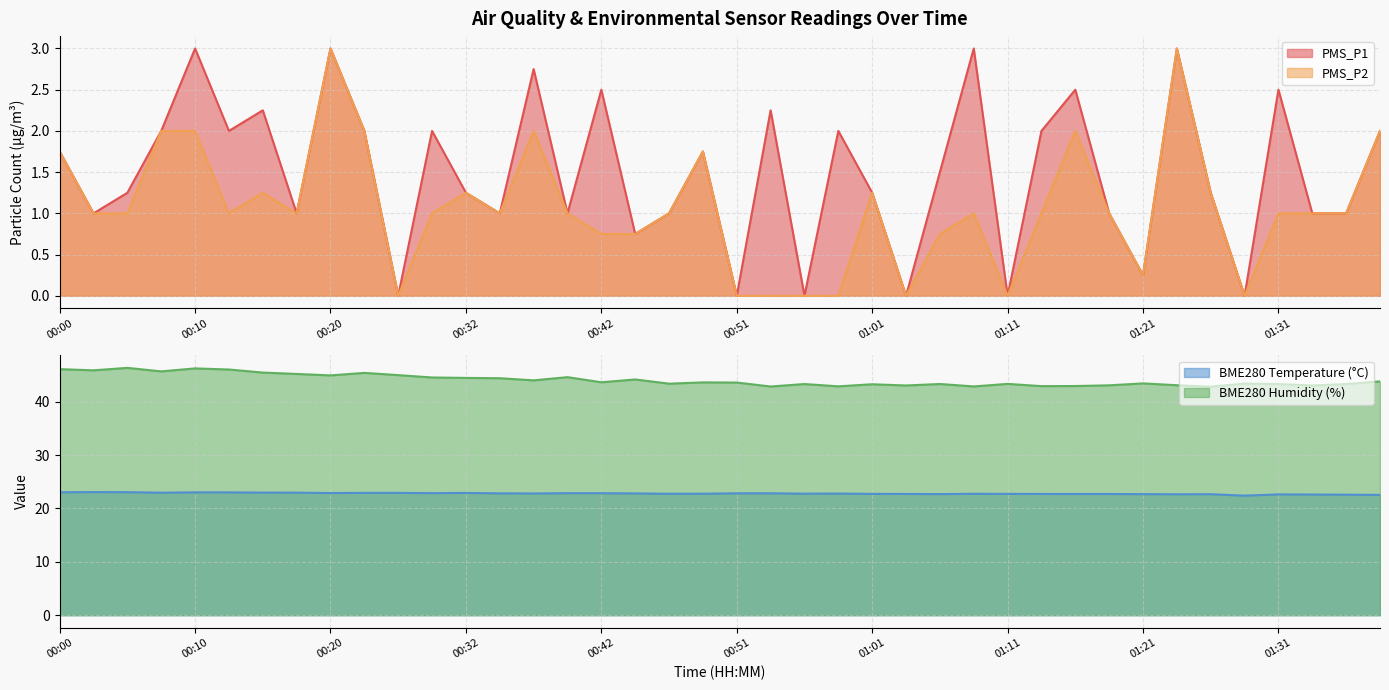

Reading left to right, transcribe all the data shown in this chart.

PMS_P1: 00:00=1.8	00:02=1.0	00:05=1.2	00:07=2.0	00:10=3.0	00:12=2.0	00:15=2.2	00:17=1.0	00:20=3.0	00:22=2.0	00:27=0.0	00:30=2.0	00:32=1.2	00:34=1.0	00:37=2.8	00:39=1.0	00:42=2.5	00:44=0.8	00:47=1.0	00:49=1.8	00:51=0.0	00:54=2.2	00:56=0.0	00:59=2.0	01:01=1.2	01:04=0.0	01:06=1.5	01:09=3.0	01:11=0.0	01:14=2.0	01:16=2.5	01:19=1.0	01:21=0.2	01:24=3.0	01:26=1.2	01:28=0.0	01:31=2.5	01:33=1.0	01:36=1.0	01:38=2.0
PMS_P2: 00:00=1.8	00:02=1.0	00:05=1.0	00:07=2.0	00:10=2.0	00:12=1.0	00:15=1.2	00:17=1.0	00:20=3.0	00:22=2.0	00:27=0.0	00:30=1.0	00:32=1.2	00:34=1.0	00:37=2.0	00:39=1.0	00:42=0.8	00:44=0.8	00:47=1.0	00:49=1.8	00:51=0.0	00:54=0.0	00:56=0.0	00:59=0.0	01:01=1.2	01:04=0.0	01:06=0.8	01:09=1.0	01:11=0.0	01:14=1.0	01:16=2.0	01:19=1.0	01:21=0.2	01:24=3.0	01:26=1.2	01:28=0.0	01:31=1.0	01:33=1.0	01:36=1.0	01:38=2.0
BME280_temperature: 00:00=23.0	00:02=23.1	00:05=23.0	00:07=22.9	00:10=23.0	00:12=23.0	00:15=23.0	00:17=22.9	00:20=22.9	00:22=22.9	00:27=22.9	00:30=22.9	00:32=22.9	00:34=22.8	00:37=22.8	00:39=22.9	00:42=22.9	00:44=22.8	00:47=22.7	00:49=22.8	00:51=22.8	00:54=22.8	00:56=22.8	00:59=22.8	01:01=22.7	01:04=22.7	01:06=22.7	01:09=22.7	01:11=22.7	01:14=22.7	01:16=22.7	01:19=22.7	01:21=22.7	01:24=22.6	01:26=22.7	01:28=22.4	01:31=22.6	01:33=22.6	01:36=22.6	01:38=22.5
BME280_humidity: 00:00=46.1	00:02=45.9	00:05=46.3	00:07=45.7	00:10=46.2	00:12=46.0	00:15=45.4	00:17=45.2	00:20=44.9	00:22=45.4	00:27=45.0	00:30=44.5	00:32=44.4	00:34=44.4	00:37=44.0	00:39=44.6	00:42=43.6	00:44=44.1	00:47=43.4	00:49=43.6	00:51=43.6	00:54=42.8	00:56=43.3	00:59=42.9	01:01=43.2	01:04=43.0	01:06=43.3	01:09=42.8	01:11=43.3	01:14=42.9	01:16=42.9	01:19=43.0	01:21=43.4	01:24=43.1	01:26=42.8	01:28=43.4	01:31=43.3	01:33=43.0	01:36=43.3	01:38=43.8